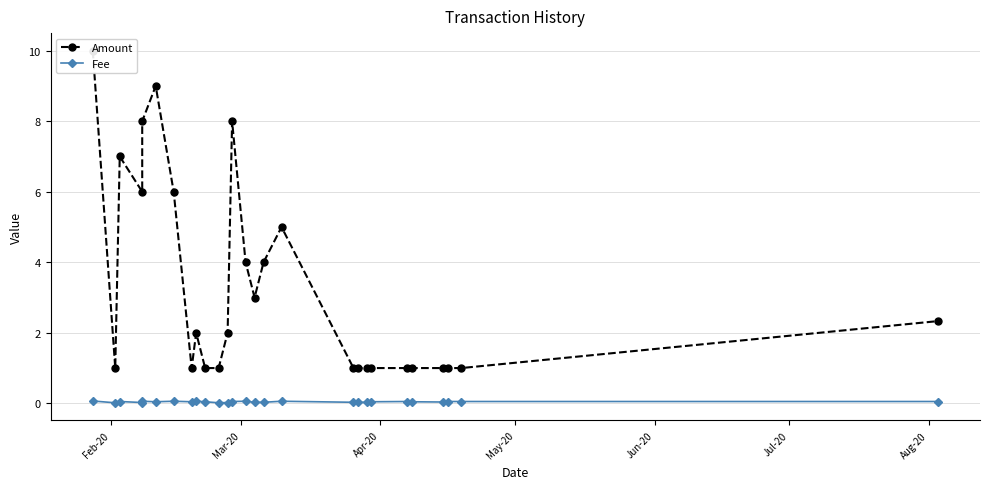

Which series has the largest total across all categories?

Amount